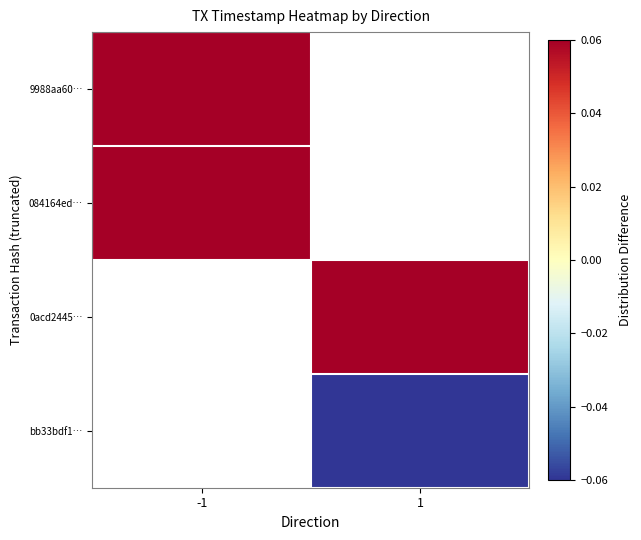

Rank the categories by bb33bdf1… value from highest to lowest.

-1, 1